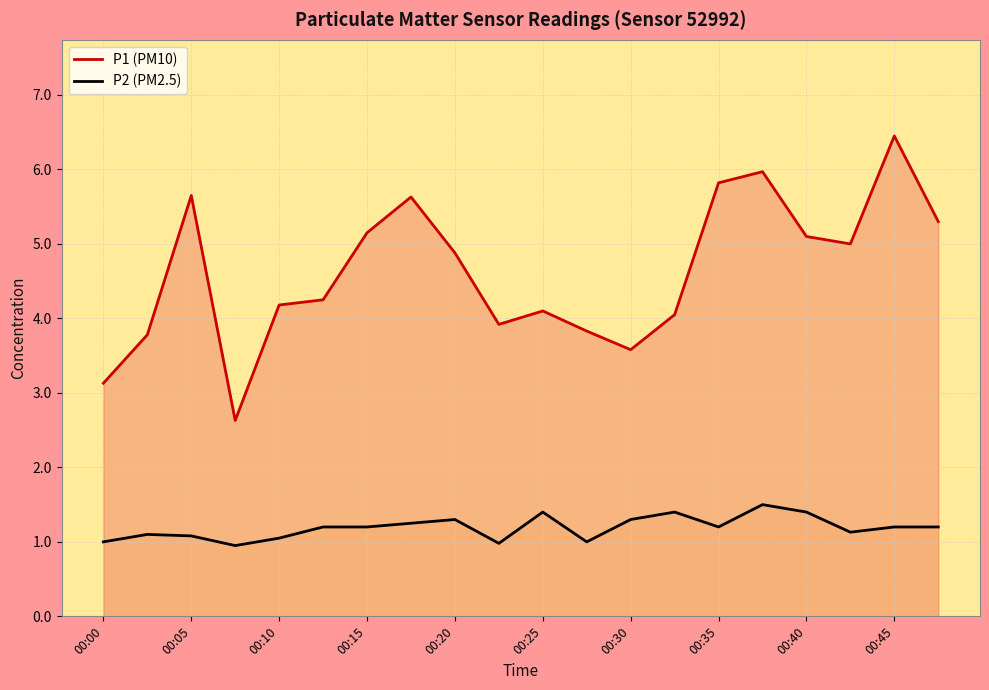

In P1 (PM10), how many points are higher than both neighbors (excluding endpoints)?

5